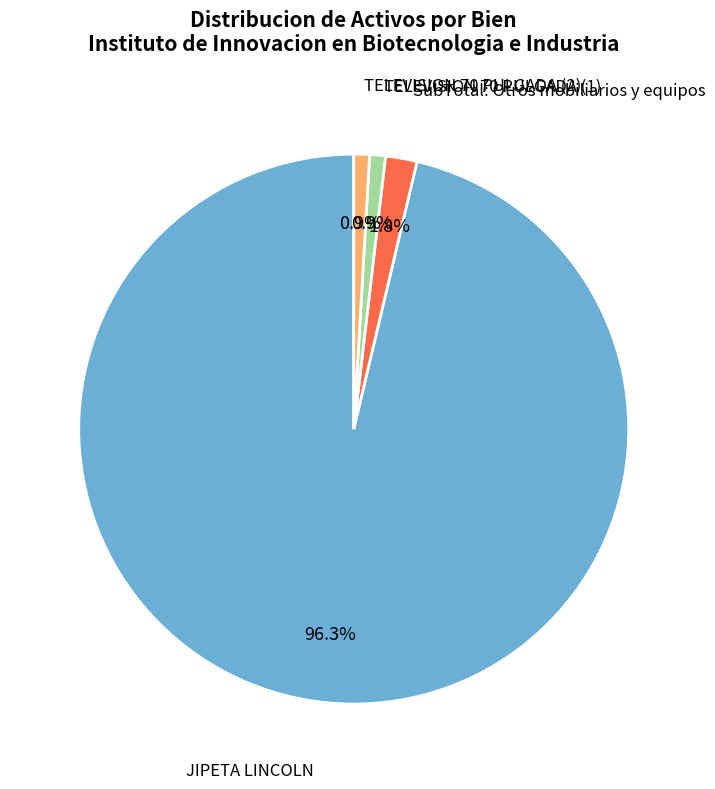

Is JIPETA LINCOLN the majority of the pie?

Yes